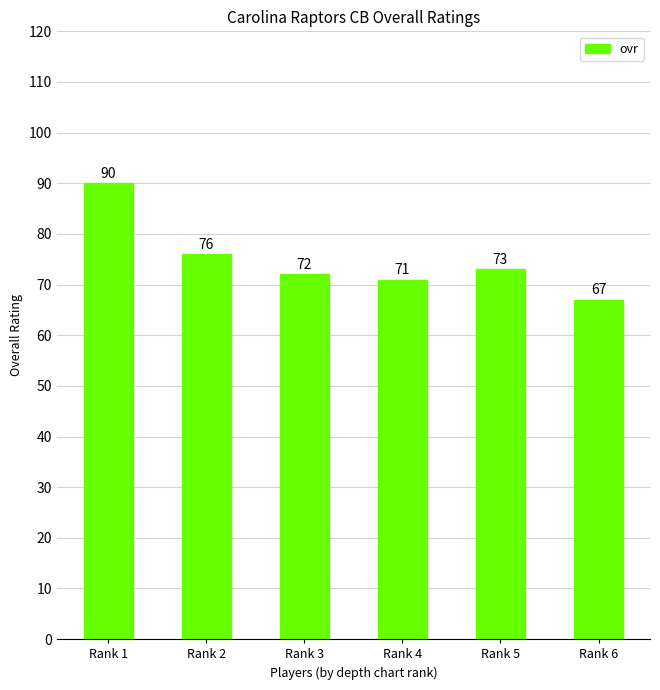

How many data points are less than 73?

3